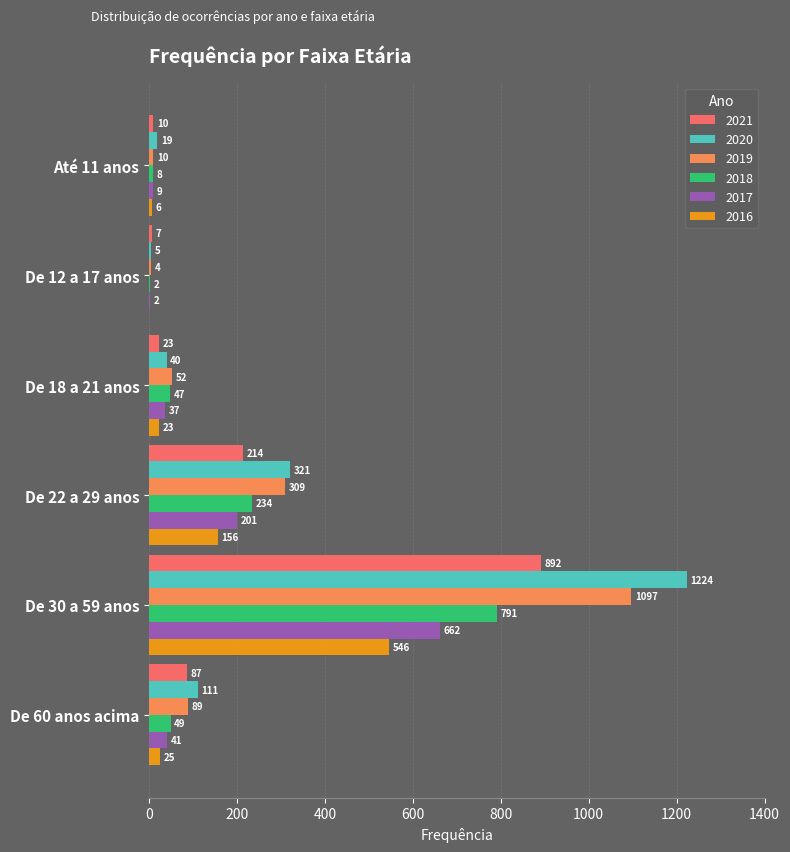

What is the sum of the 2016 values at De 22 a 29 anos and Até 11 anos?

162